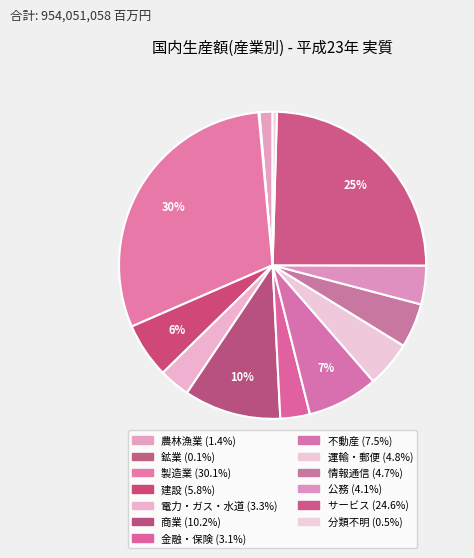

Combined, what portion of the pie is 電力・ガス・水道 and 建設?

9.1%